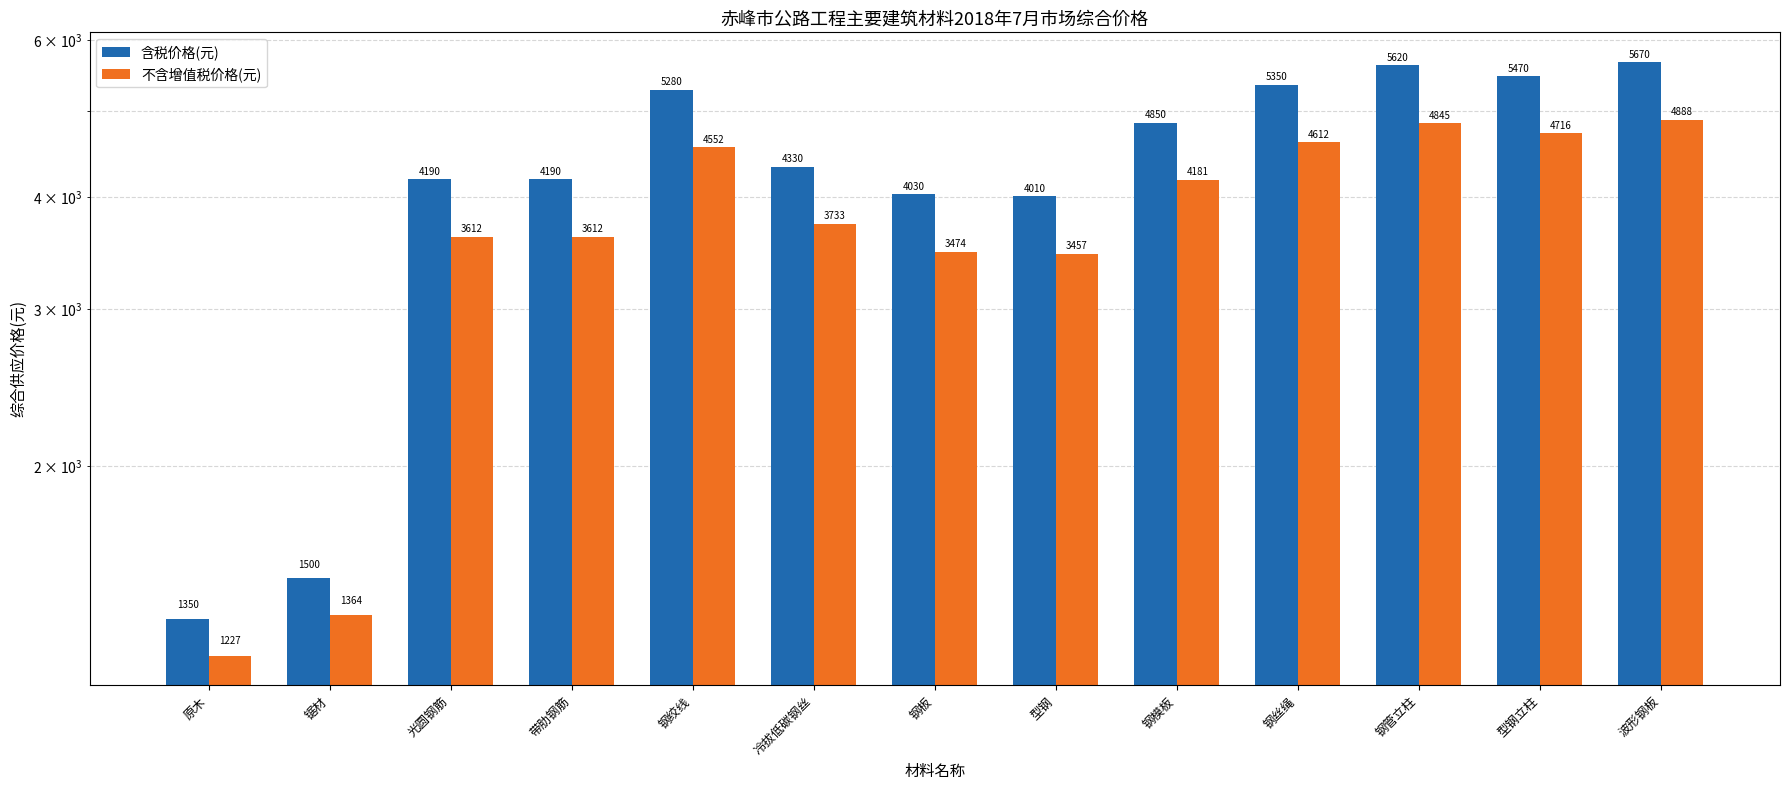

At how many categories does at least one series exceed 4580?

6